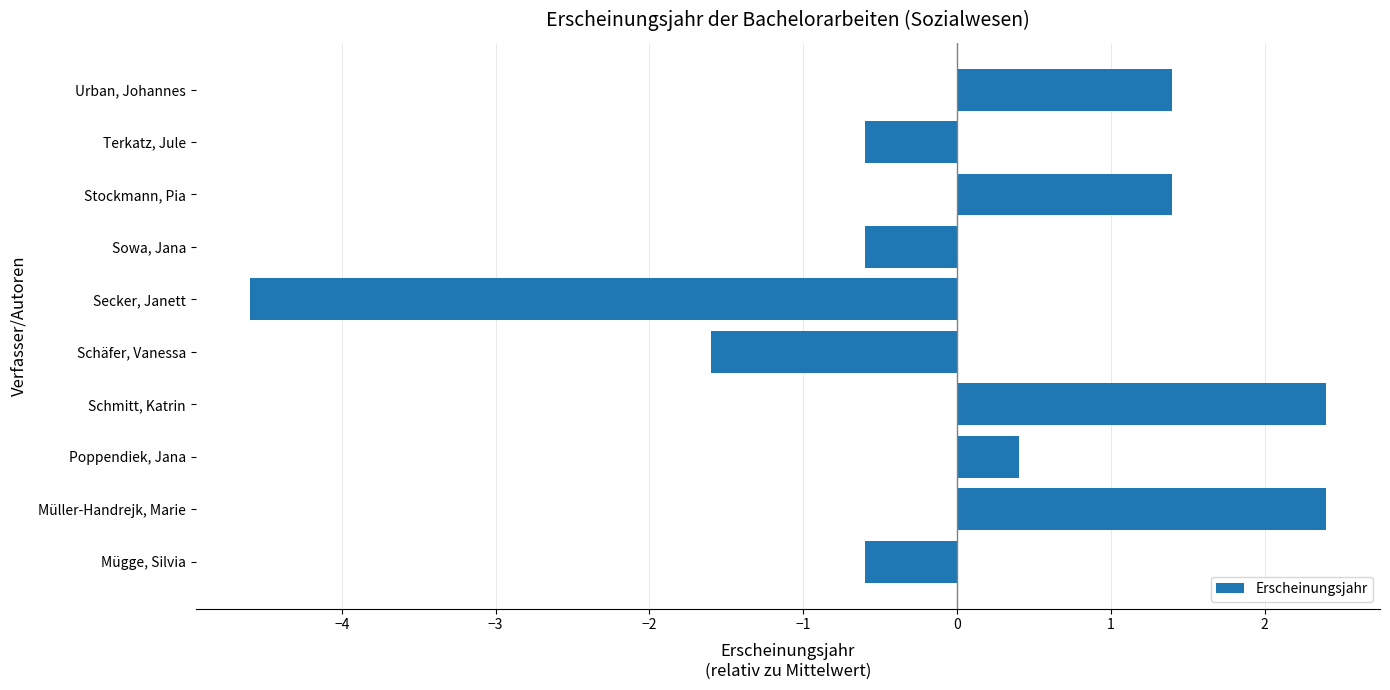

Reading top to bottom, transcribe all the data shown in this chart.

Urban, Johannes=1.4	Terkatz, Jule=-0.6	Stockmann, Pia=1.4	Sowa, Jana=-0.6	Secker, Janett=-4.6	Schäfer, Vanessa=-1.6	Schmitt, Katrin=2.4	Poppendiek, Jana=0.4	Müller-Handrejk, Marie=2.4	Mügge, Silvia=-0.6